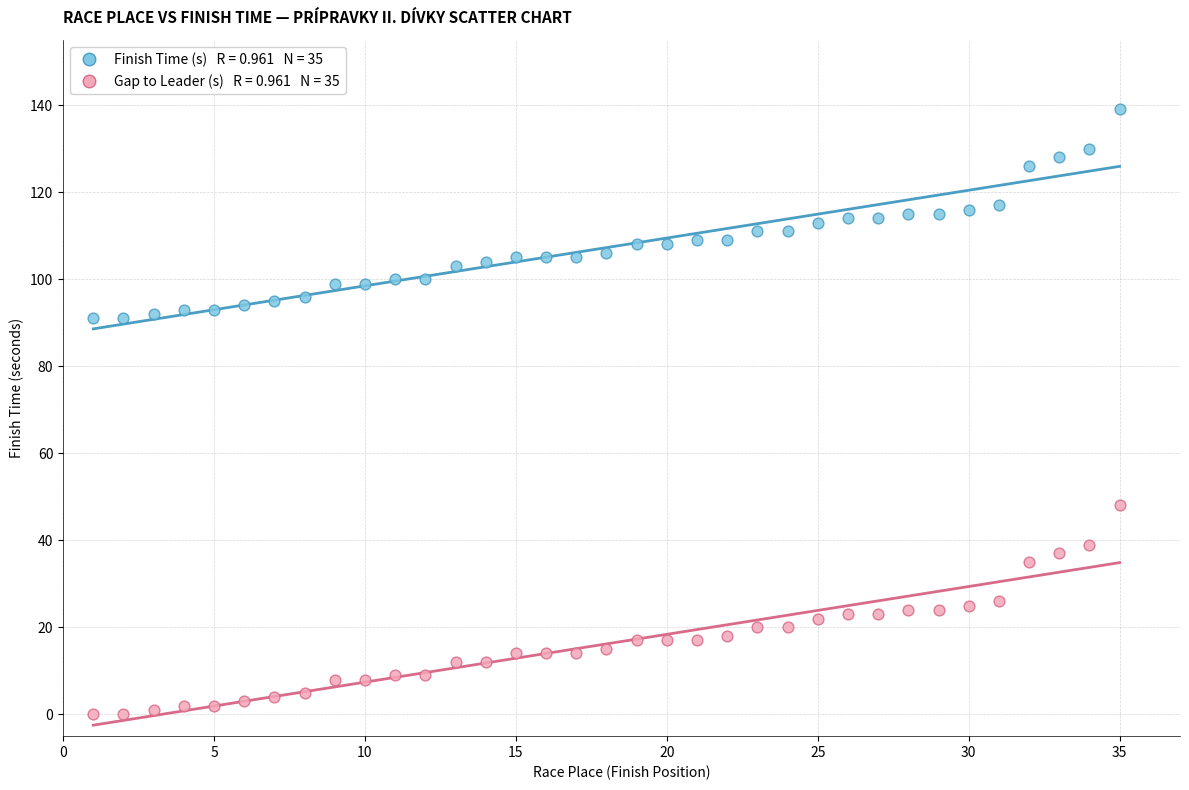

Across all data points, what is the range of X values (max minus min)?

34